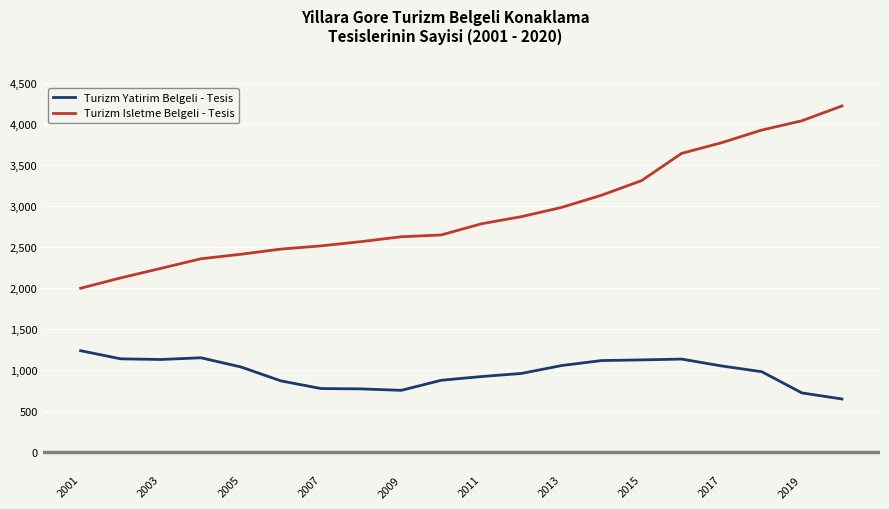

Which series has the largest total across all categories?

Turizm Isletme Belgeli - Tesis